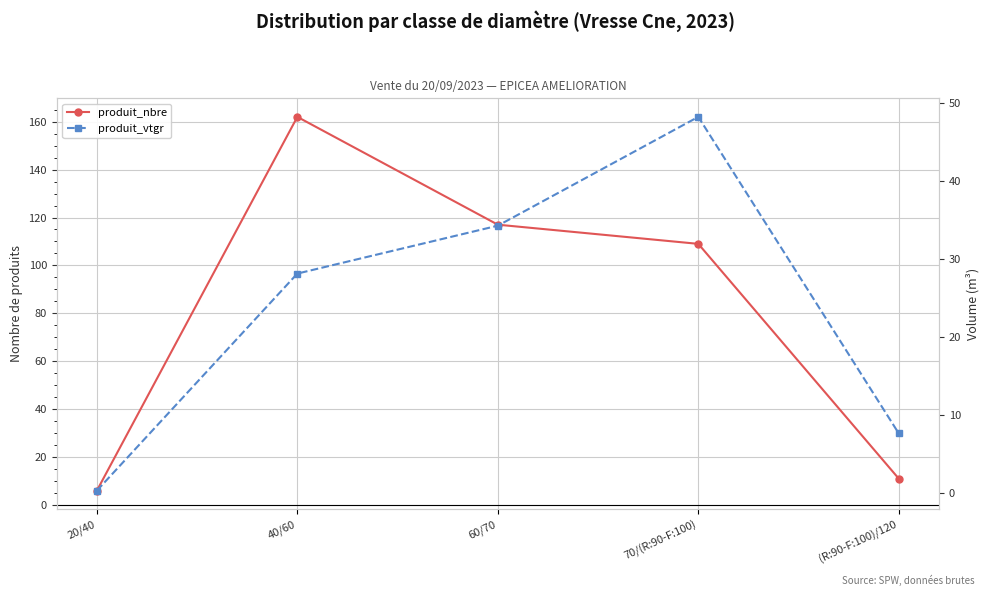

What are all the series names shown in the legend?

produit_nbre, produit_vtgr